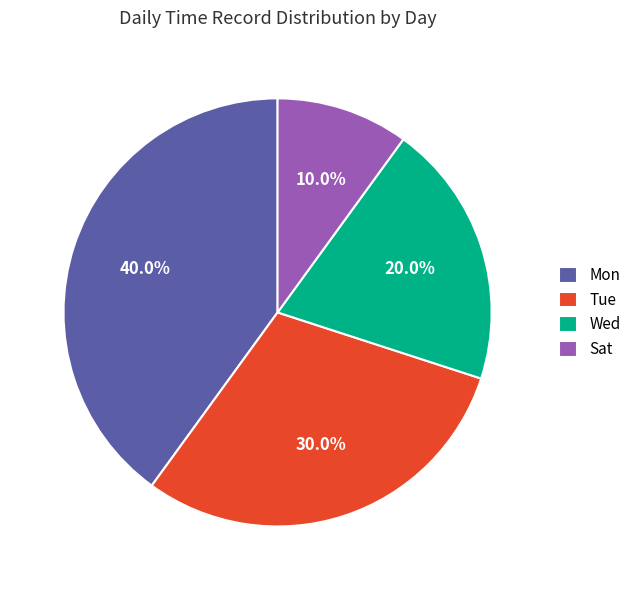

What is the smallest slice in the pie chart?

Sat